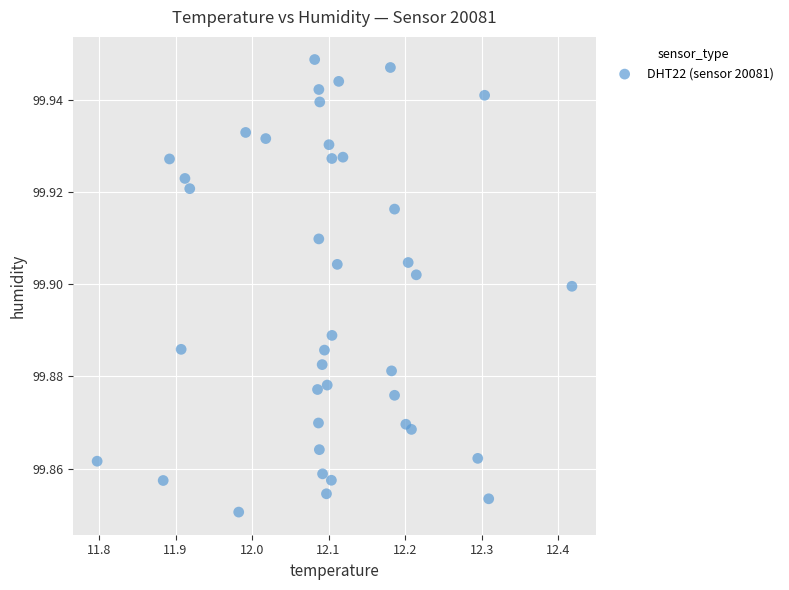

What is the range of X values (max minus min)?

0.6